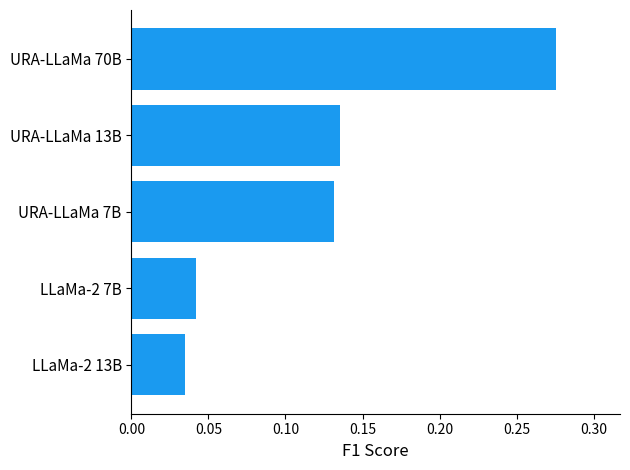

List the labels in order of value, smallest first.

LLaMa-2 13B, LLaMa-2 7B, URA-LLaMa 7B, URA-LLaMa 13B, URA-LLaMa 70B